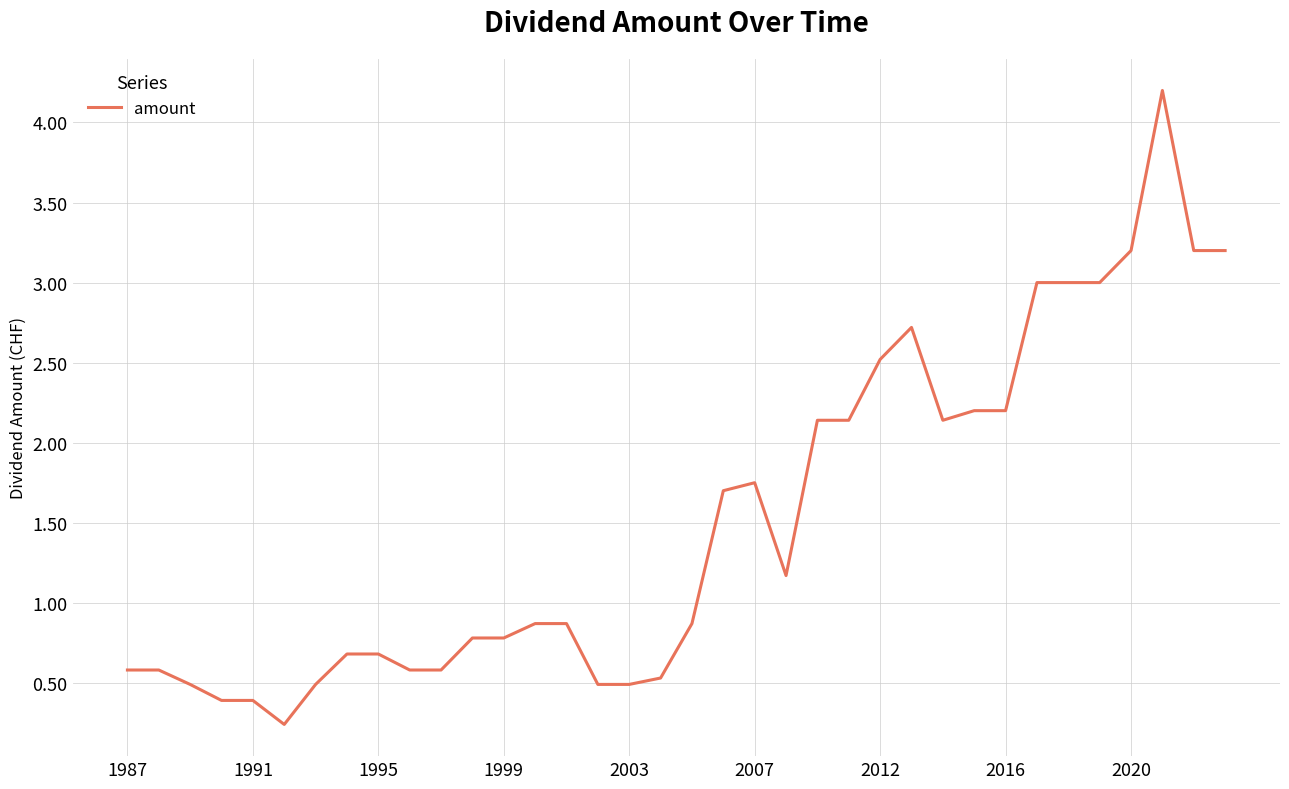

What is the minimum value shown in the chart?

0.2